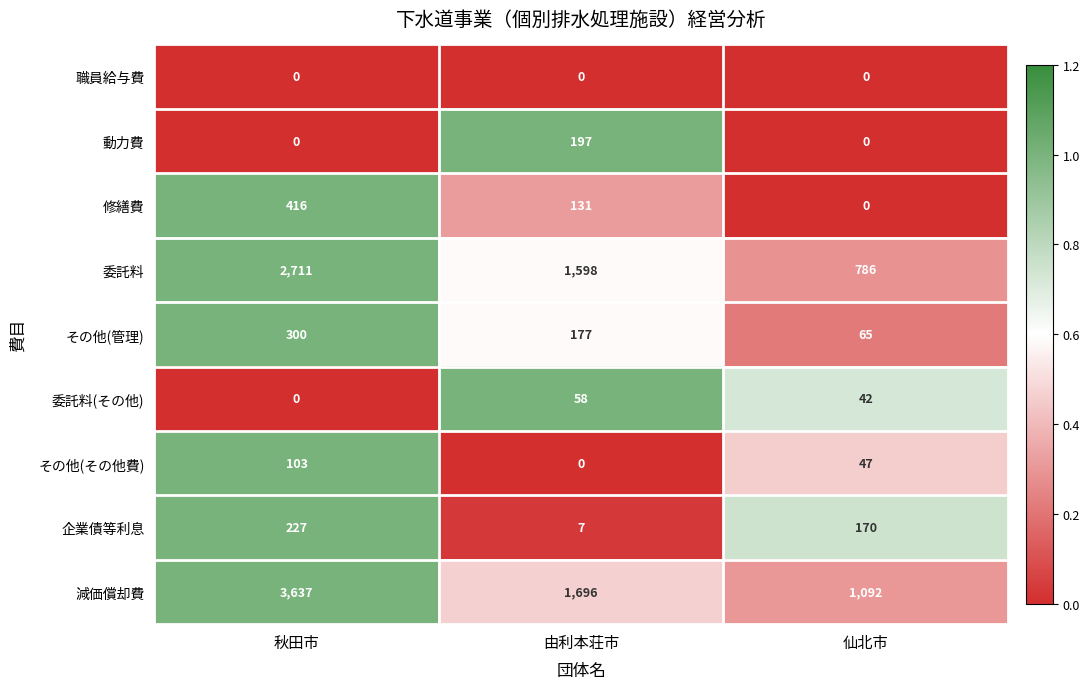

Count the 委託料(その他) values in the range 0 to 58.

3